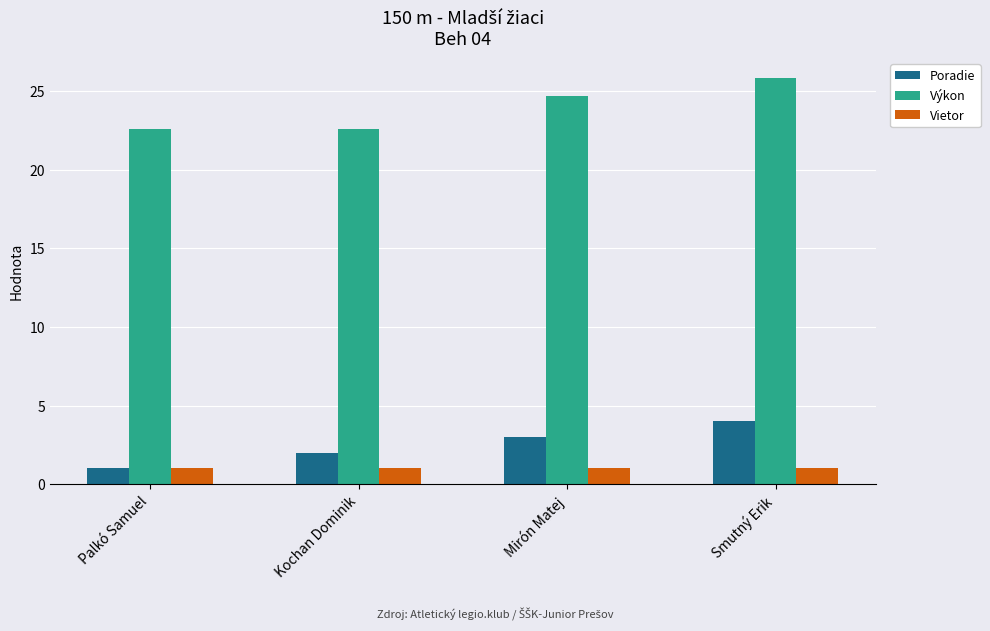

Which series has the largest range (max minus min)?

Výkon